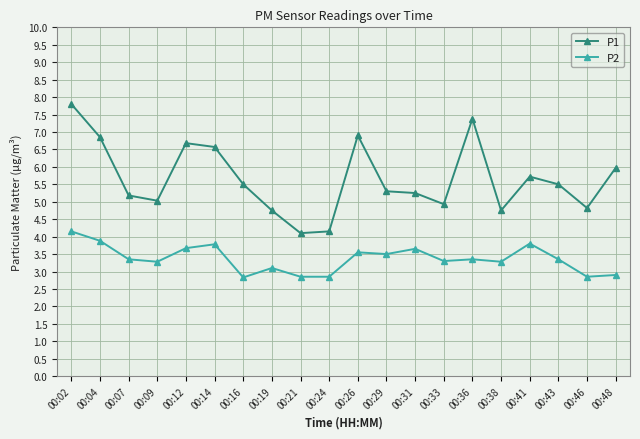

Where does the P1 series first go above 5?

00:02